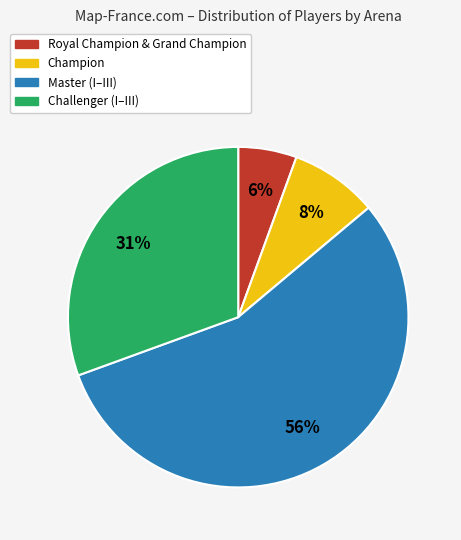

To the nearest percent, what is the difference between the largest and smallest slice percentages?

50%